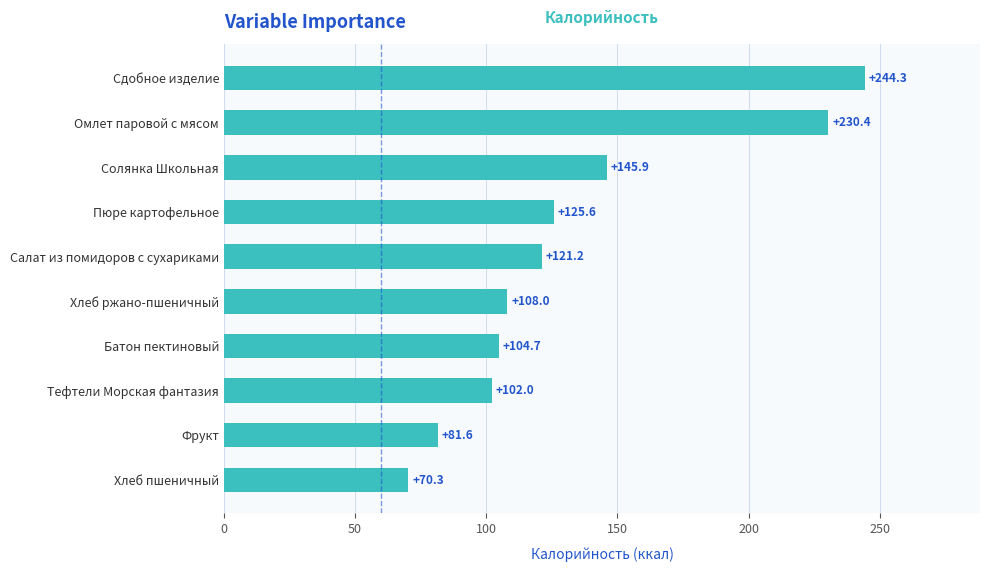

Is it true that the value at Тефтели Морская фантазия is 102.0?

True